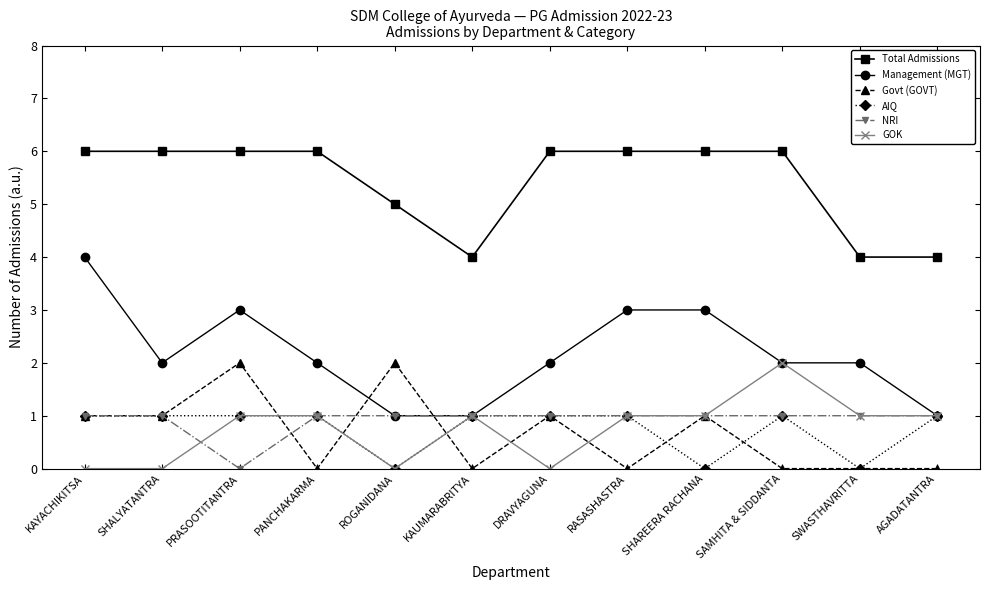

True or false: AIQ and Total Admissions intersect in this chart.

False